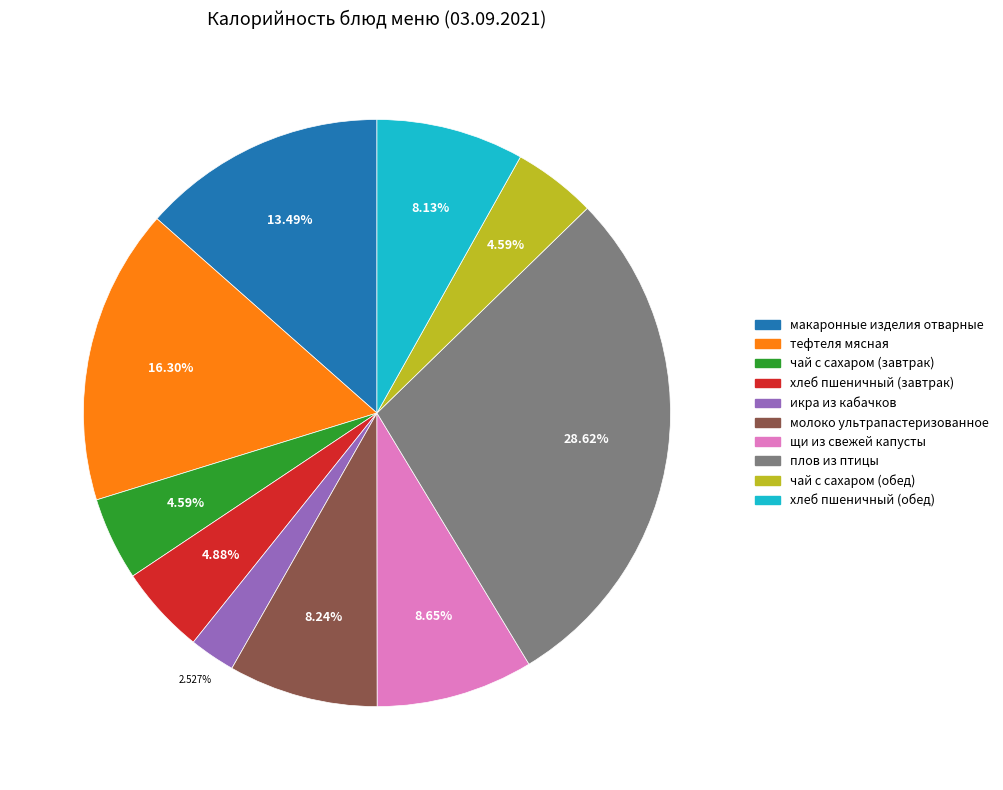

Is it true that молоко ультрапастеризованное is 1% of the pie?

False